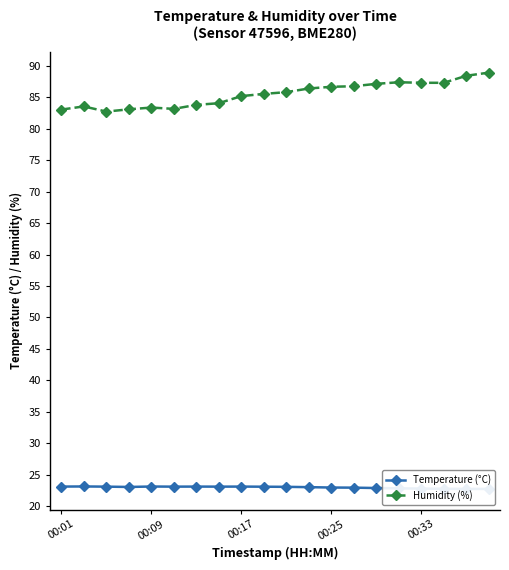

Which series has the largest total across all categories?

Humidity (%)